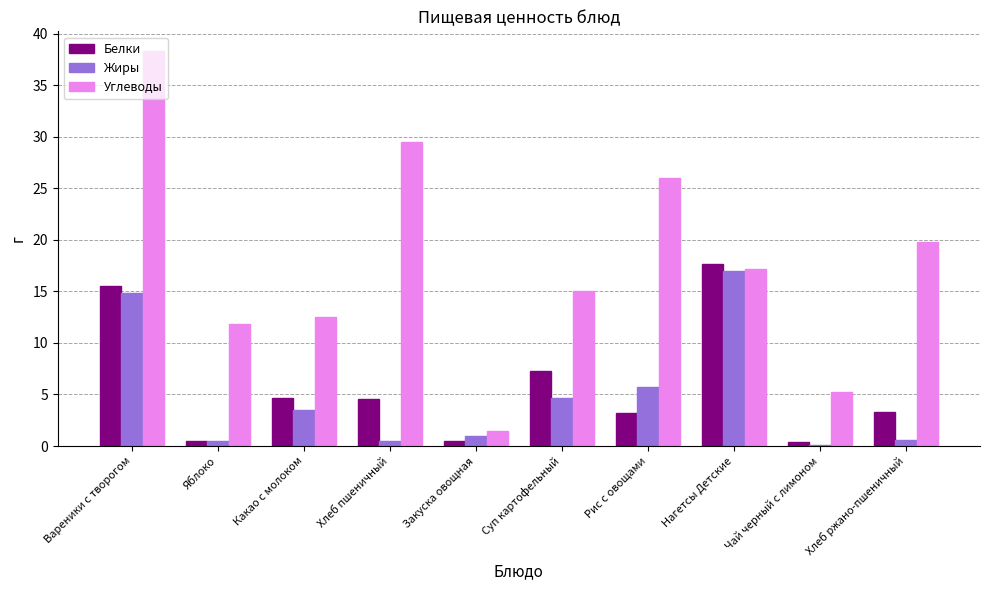

What is the spread (max minus min) of values at Яблоко?

11.3